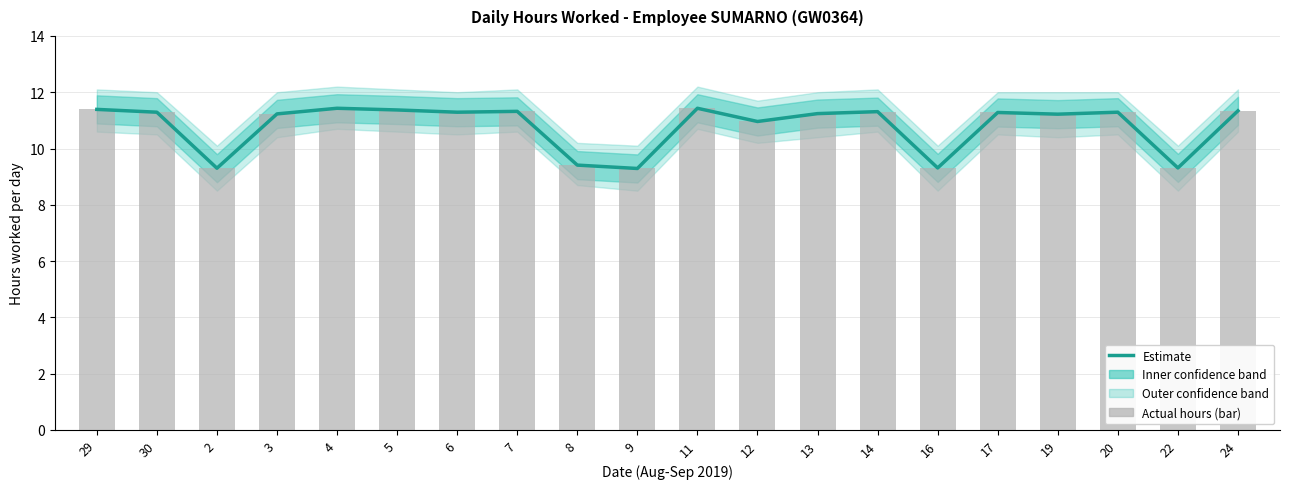

True or false: the data shows 11.3 at 6.

True